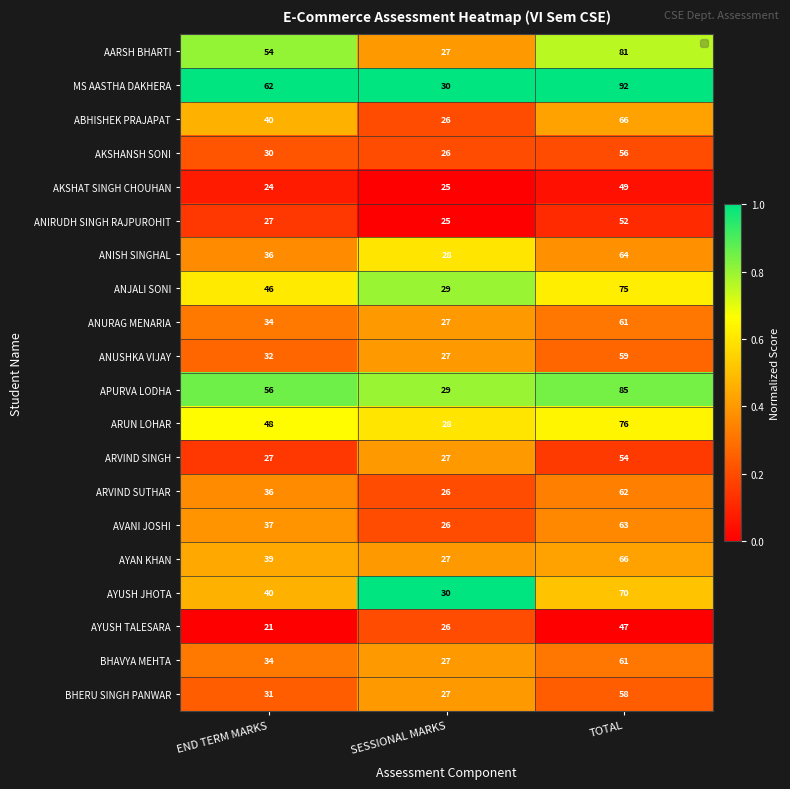

What is the greatest value displayed?

92